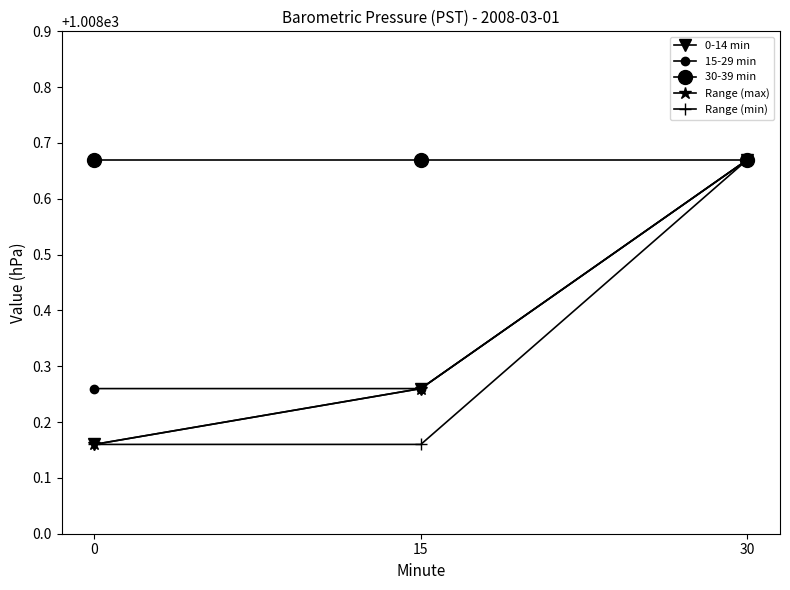

Does the chart display data point markers on the line(s)?

Yes